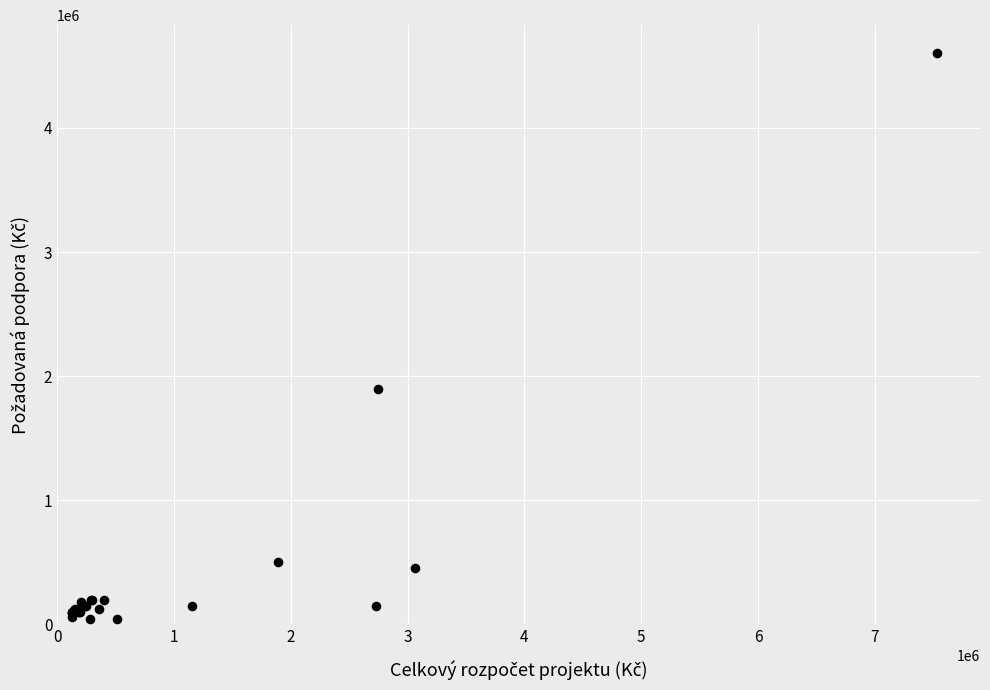

What Y value in the scatter plot is closest to 2322500?

1900000